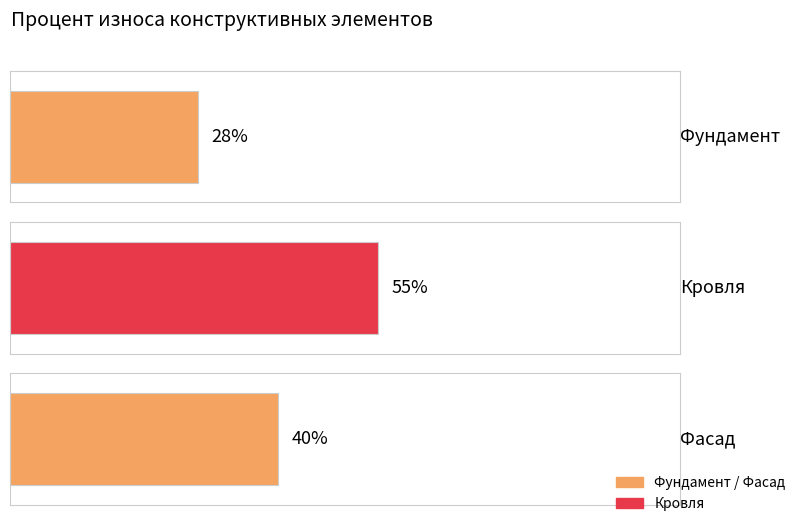

Does the chart contain stacked bars?

No